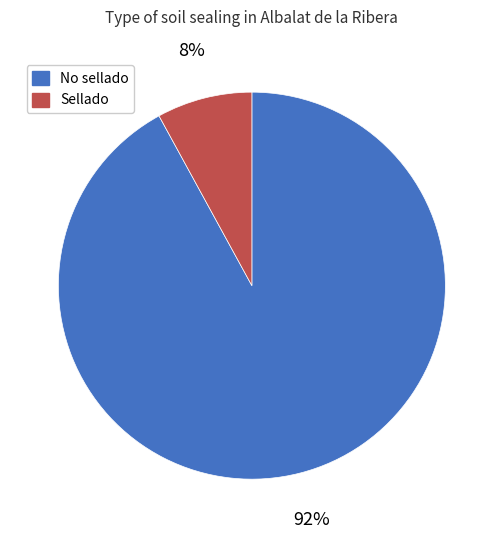

Which slice is the smallest?

Sellado